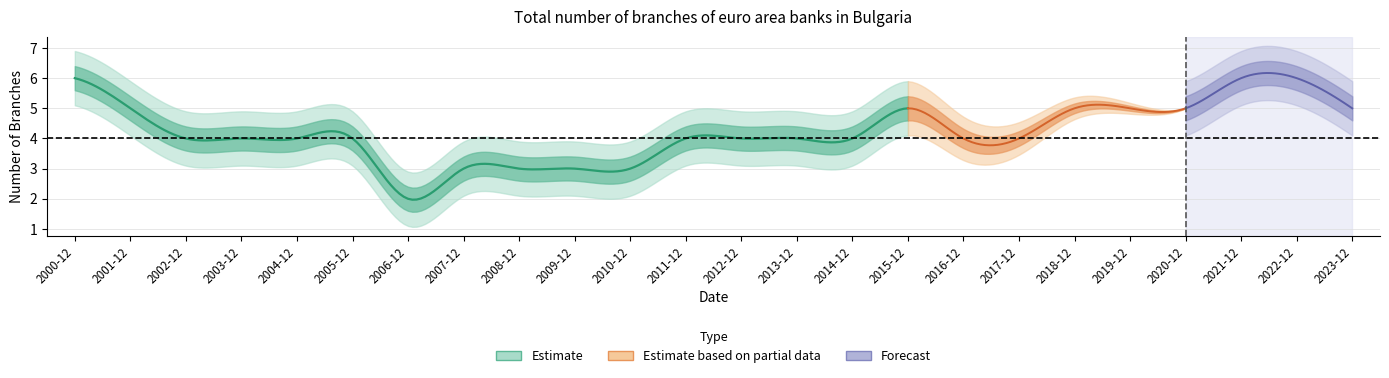

Rank the categories by value from highest to lowest.

2000-12, 2021-12, 2022-12, 2001-12, 2015-12, 2018-12, 2019-12, 2020-12, 2023-12, 2002-12, 2003-12, 2004-12, 2005-12, 2011-12, 2012-12, 2013-12, 2014-12, 2016-12, 2017-12, 2007-12, 2008-12, 2009-12, 2010-12, 2006-12